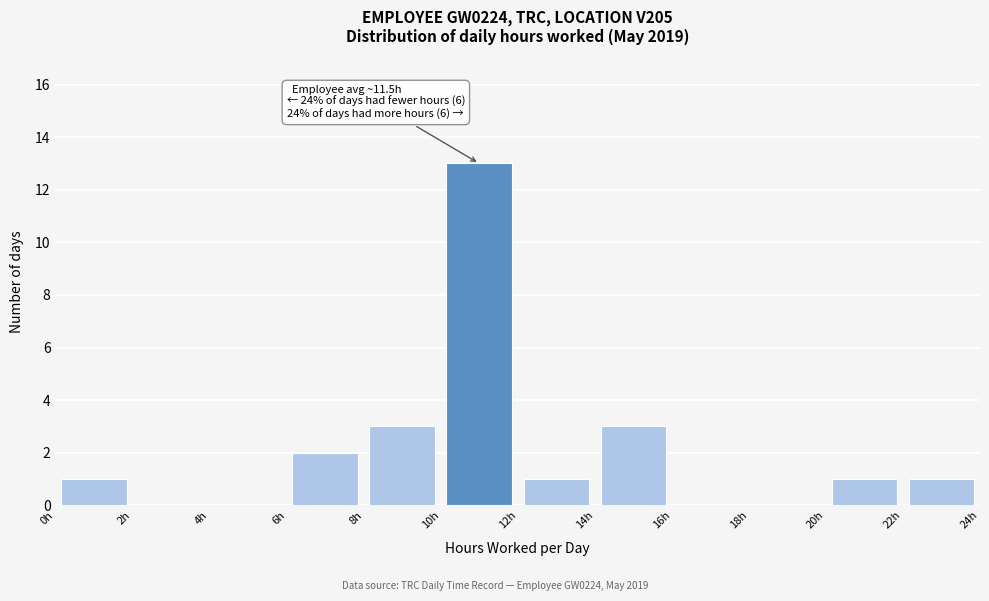

Over which range of the x-axis is the bar tallest?

10 to 12